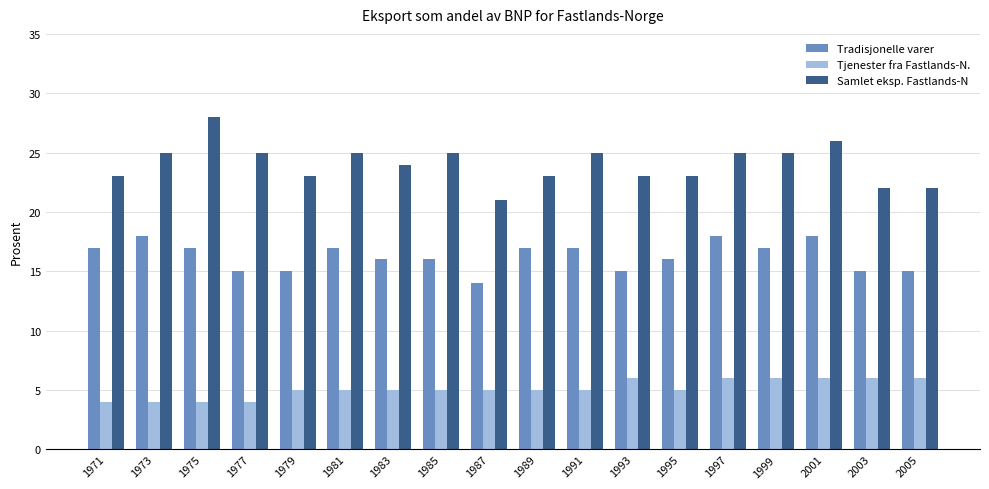

What is the minimum value shown in the chart?

4